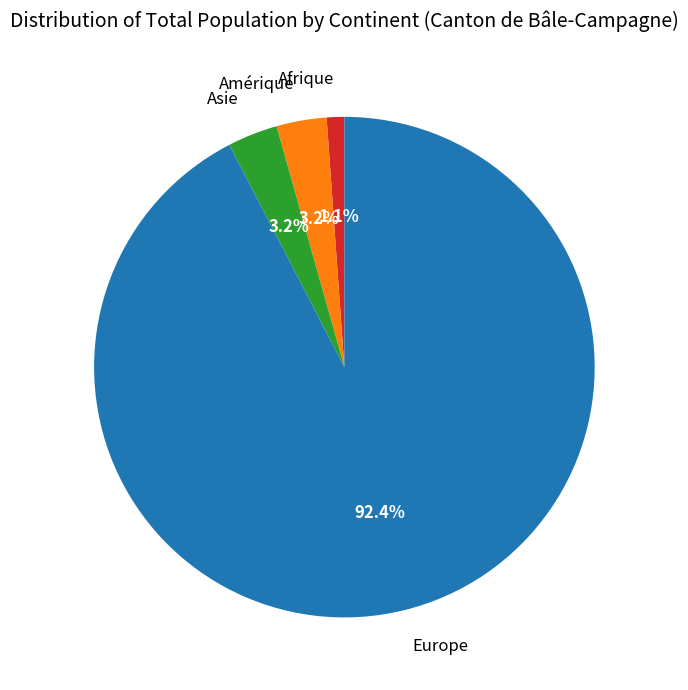

Count the number of slices in the pie.

4